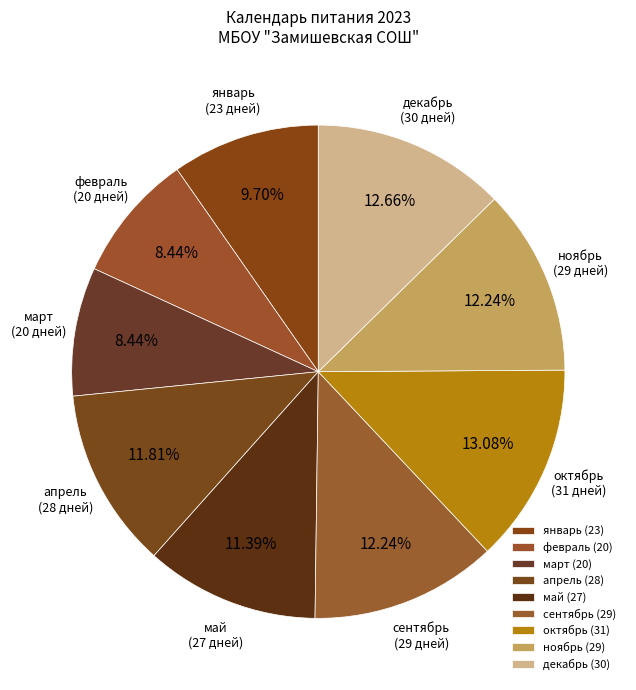

Which has a higher value, февраль or апрель?

апрель